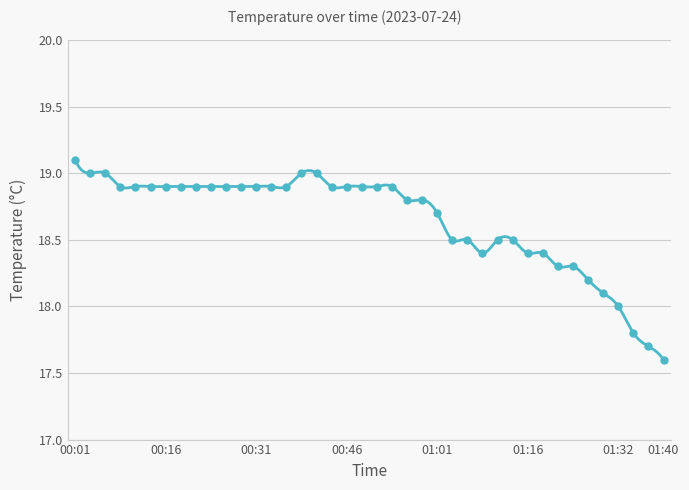

Which has a higher value, 01:25 or 01:40?

01:25